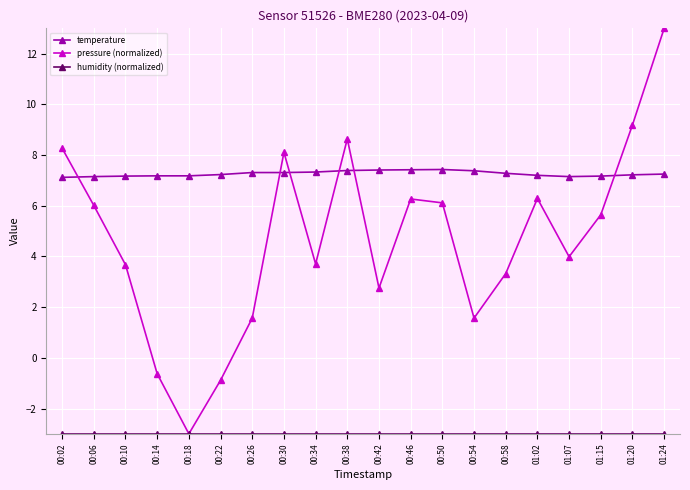

True or false: pressure (normalized) has a value of -0.6 at 00:14.

True